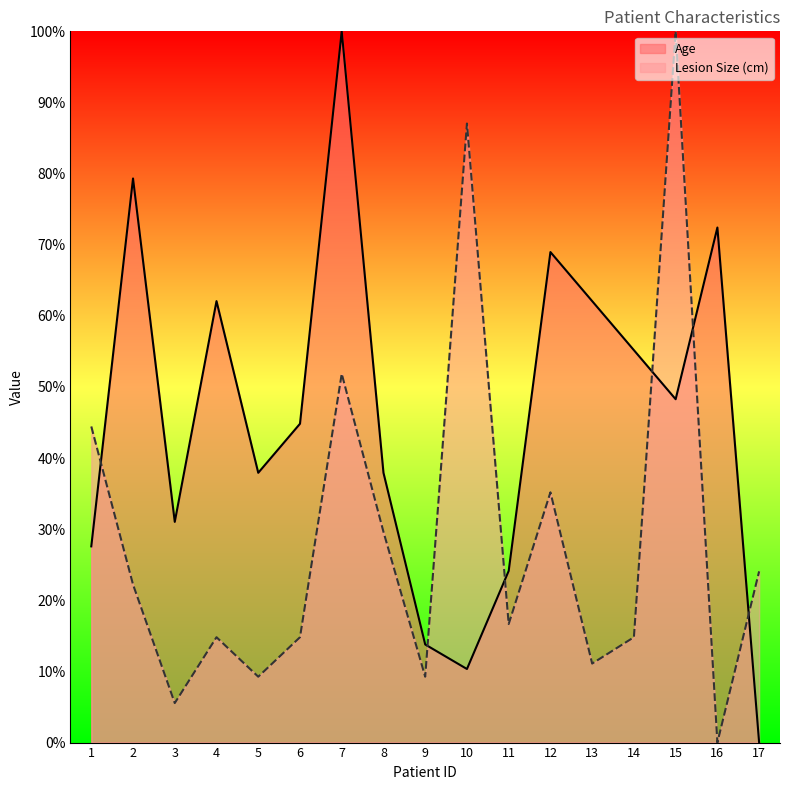

Which series has the largest total across all categories?

Age